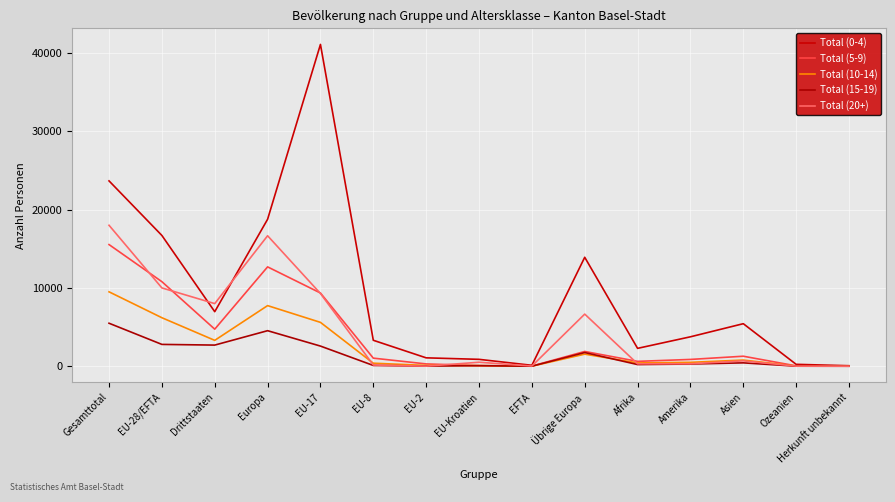

What is the label of the 10th point from the right?

EU-8